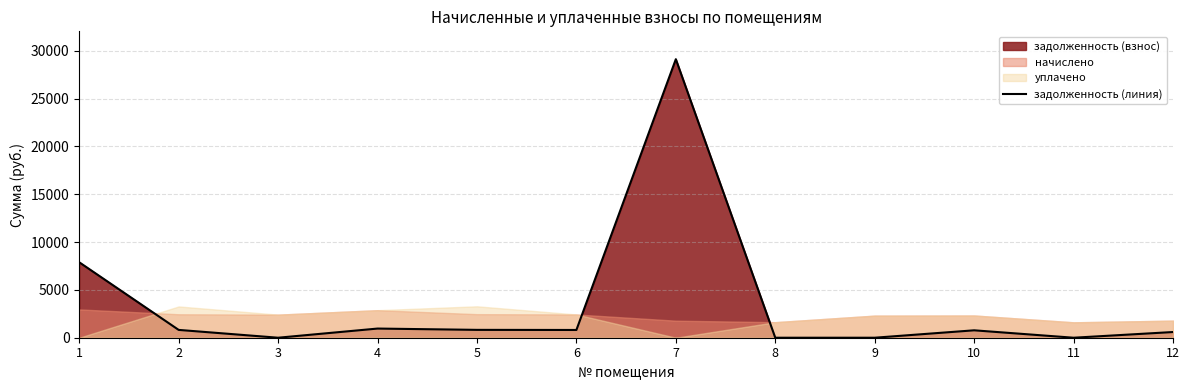

What is the maximum value shown in the chart?

29120.6